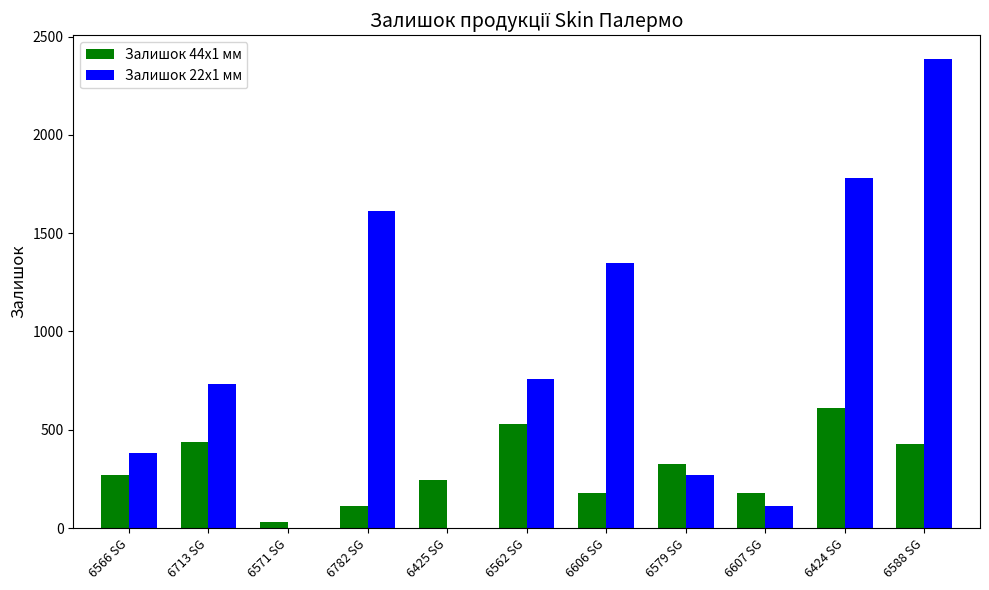

What is the total value across all series at 6566 SG?

653